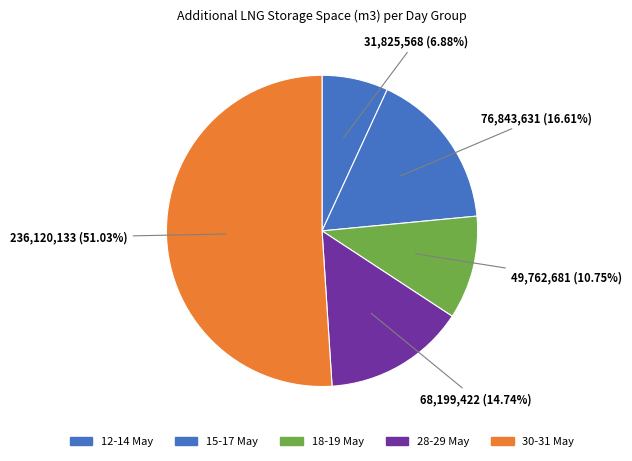

To the nearest percent, what is the difference between the largest and smallest slice percentages?

44%